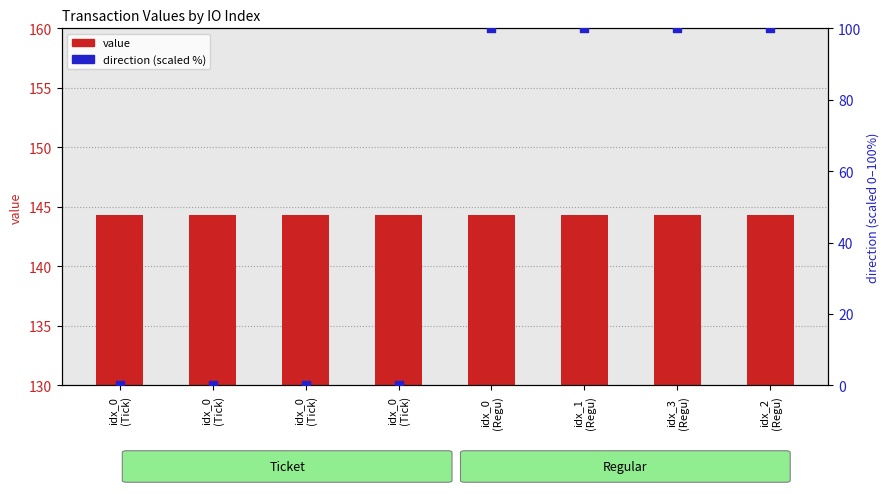

What are all the series names shown in the legend?

value, direction (scaled %)